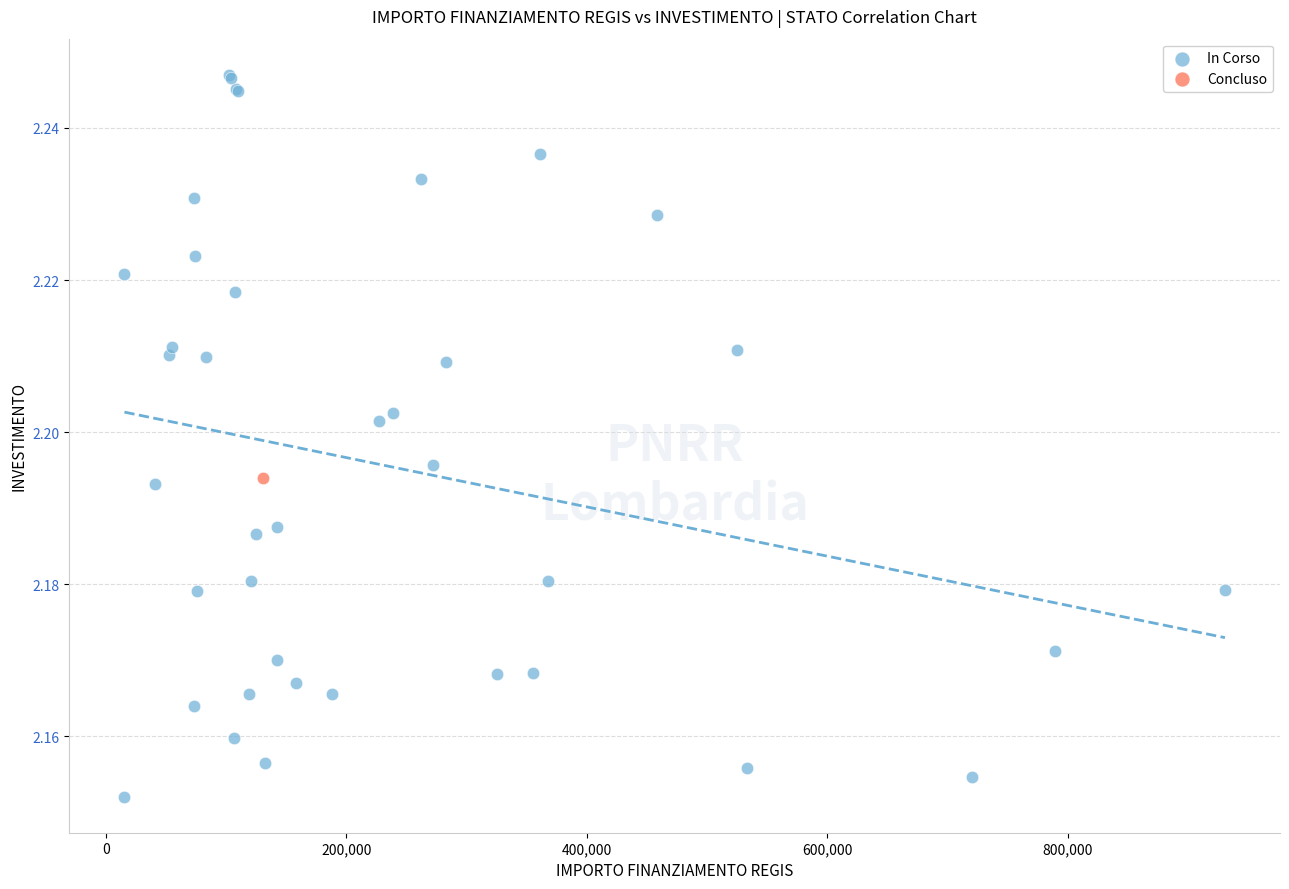

What are all the series names shown in the legend?

In Corso, Concluso